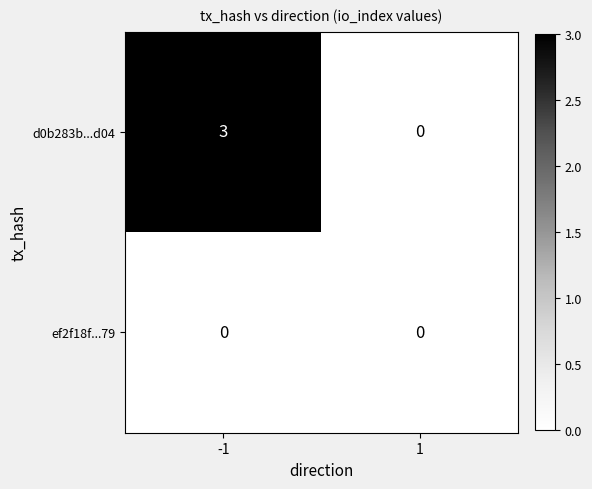

Reading left to right, extract all data points from this chart.

d0b283b...d04: 3	0
ef2f18f...79: 0	0